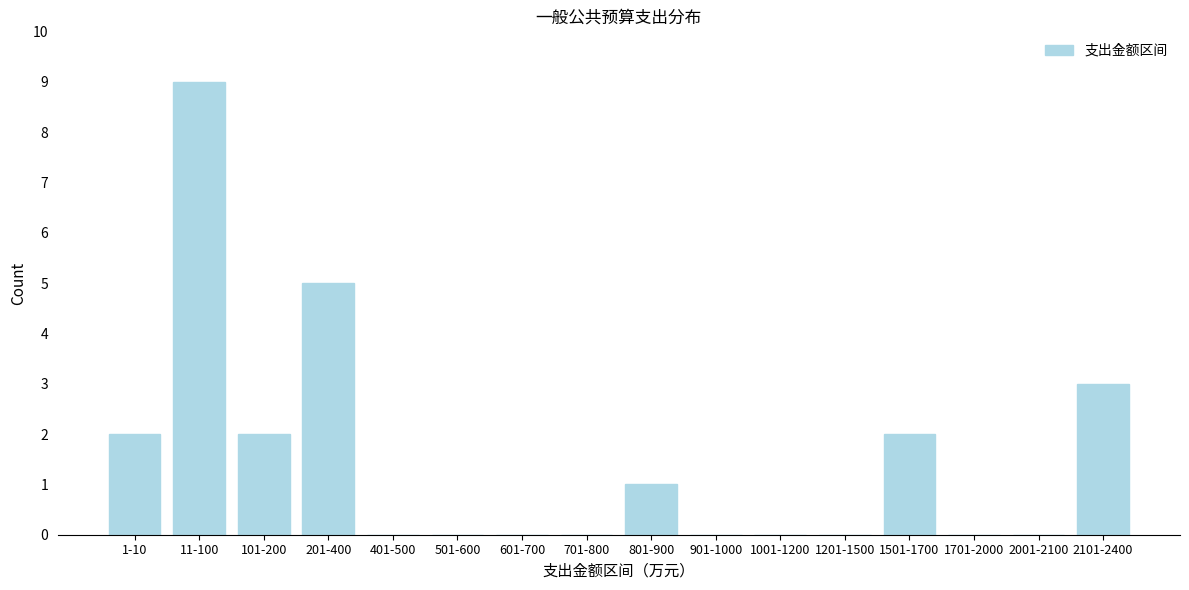

Reading left to right, what are all the values shown in this chart?

1-10=2	11-100=9	101-200=2	201-400=5	401-500=0	501-600=0	601-700=0	701-800=0	801-900=1	901-1000=0	1001-1200=0	1201-1500=0	1501-1700=2	1701-2000=0	2001-2100=0	2101-2400=3